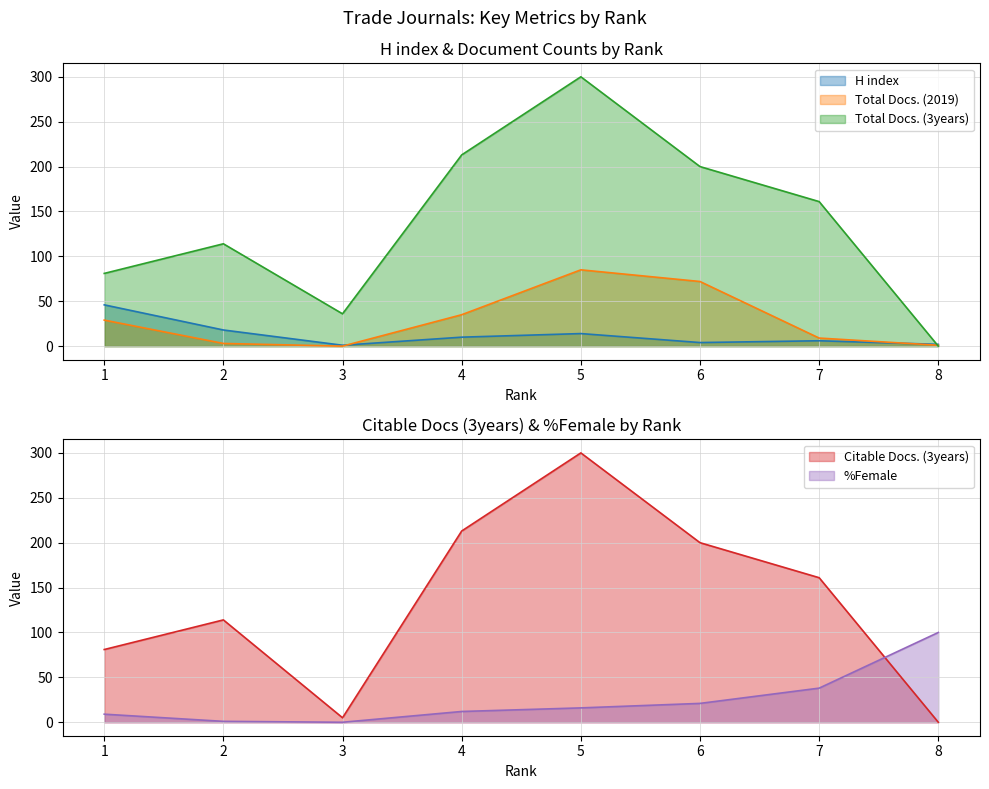

Where is Total Docs. (2019) nearest to the value 42?

4